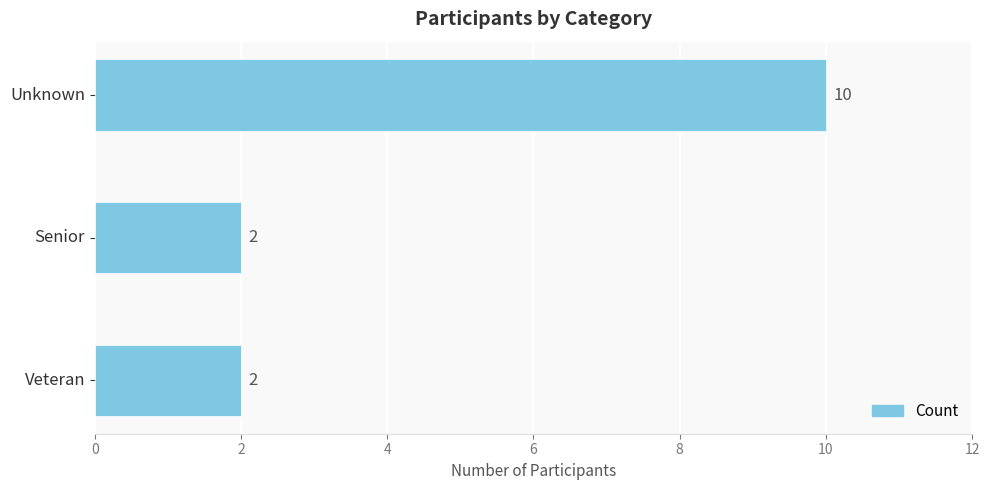

Reading bottom to top, extract all data points from this chart.

2	2	10